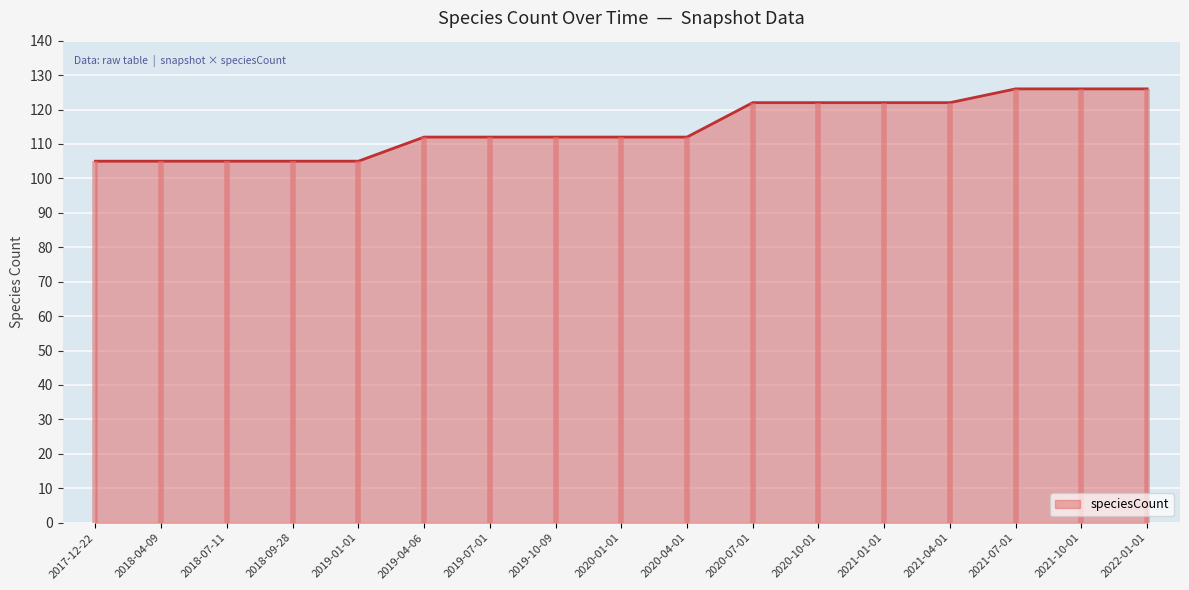

What is the ratio of the value at 2020-07-01 to the value at 2019-01-01?

1.2